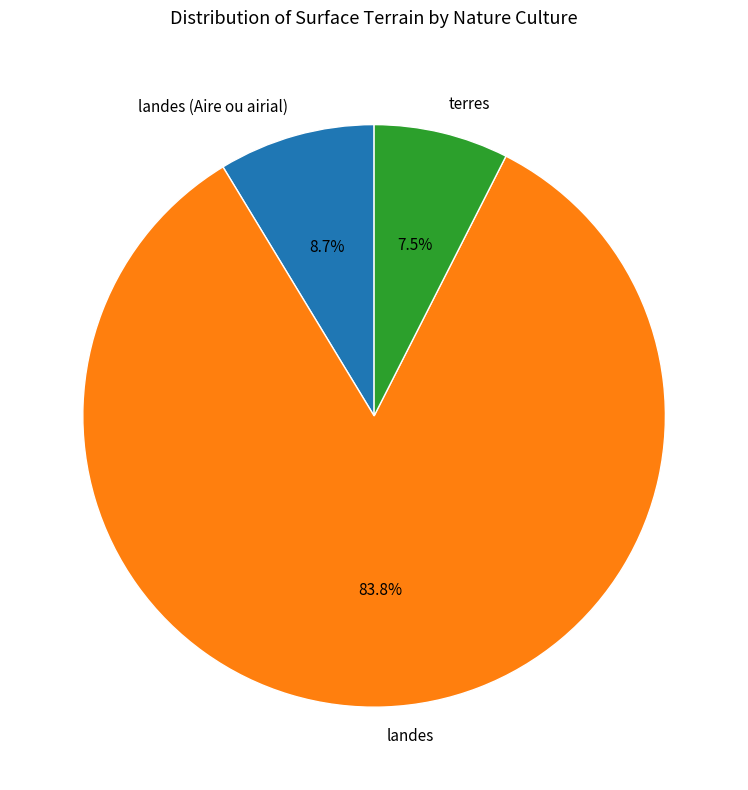

Which slice is the smallest?

terres